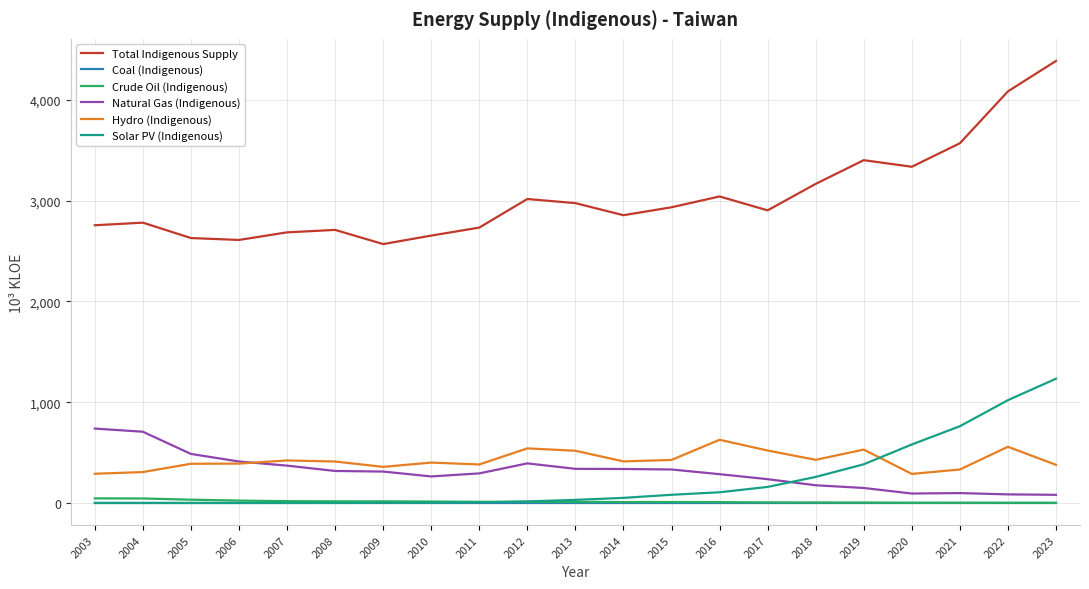

What is the total value across all series at 2013?

3874.3